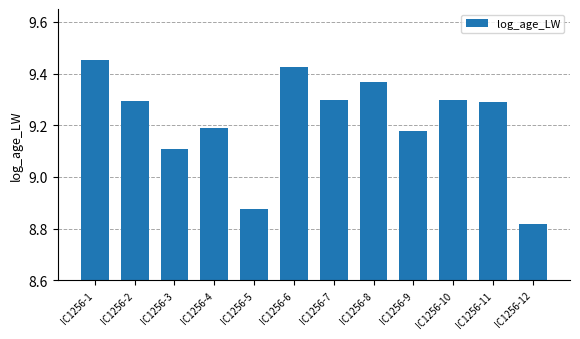

How many bars are there in total?

12